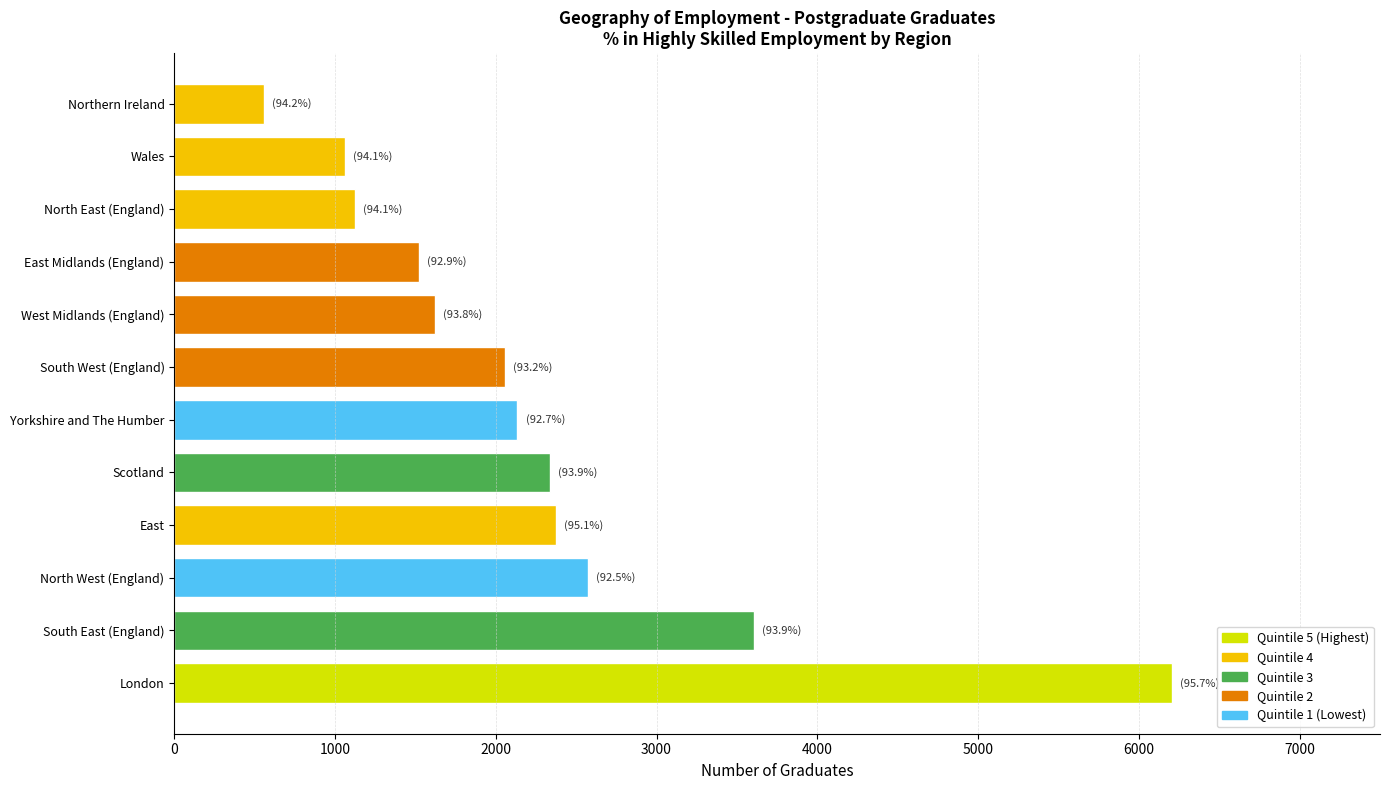

Approximately how many times larger is the value at North East (England) compared to South West (England)?

0.5